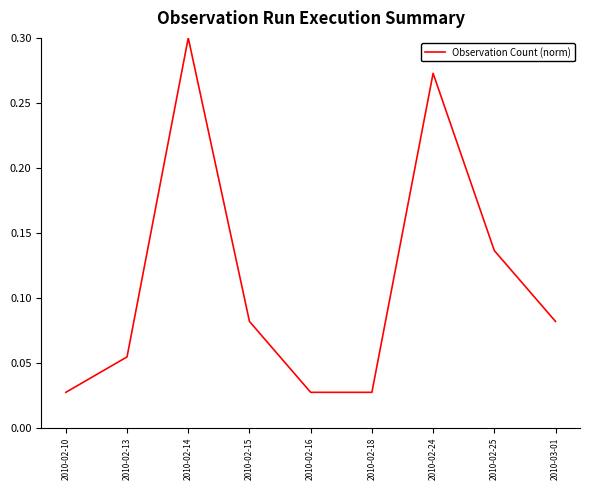

What position from the right is 2010-02-13?

8